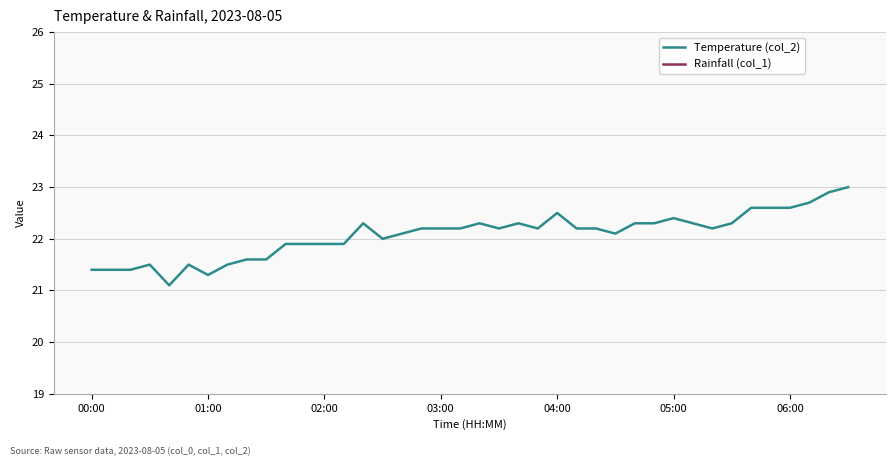

What is the maximum value shown in the chart?

23.0